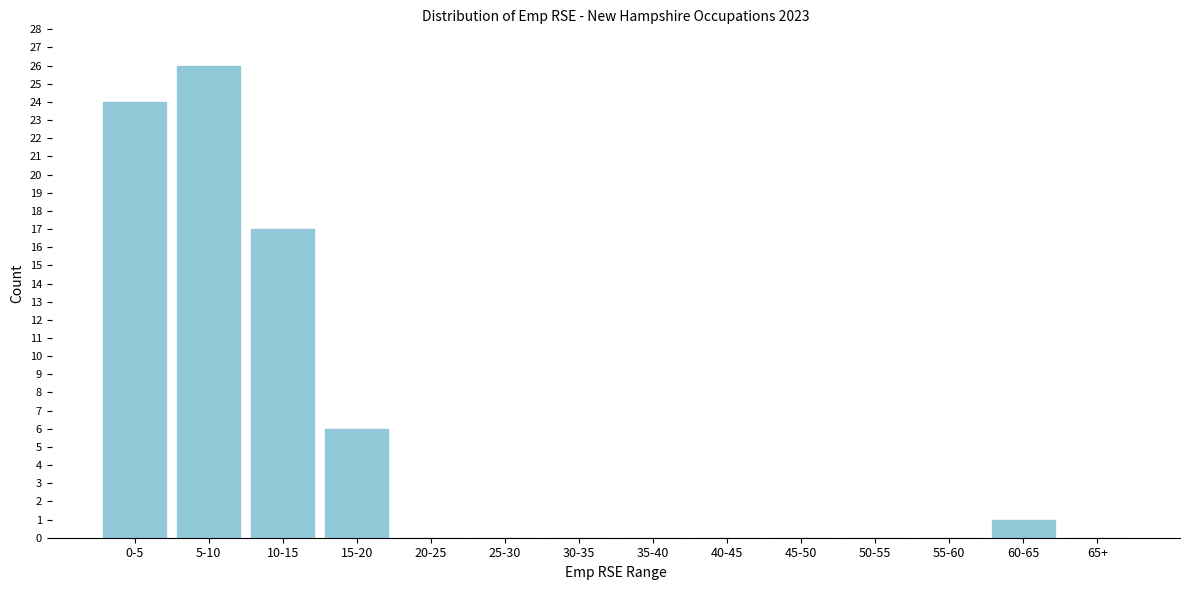

Reading left to right, list all the values displayed in this chart.

0-5=24	5-10=26	10-15=17	15-20=6	20-25=0	25-30=0	30-35=0	35-40=0	40-45=0	45-50=0	50-55=0	55-60=0	60-65=1	65+=0